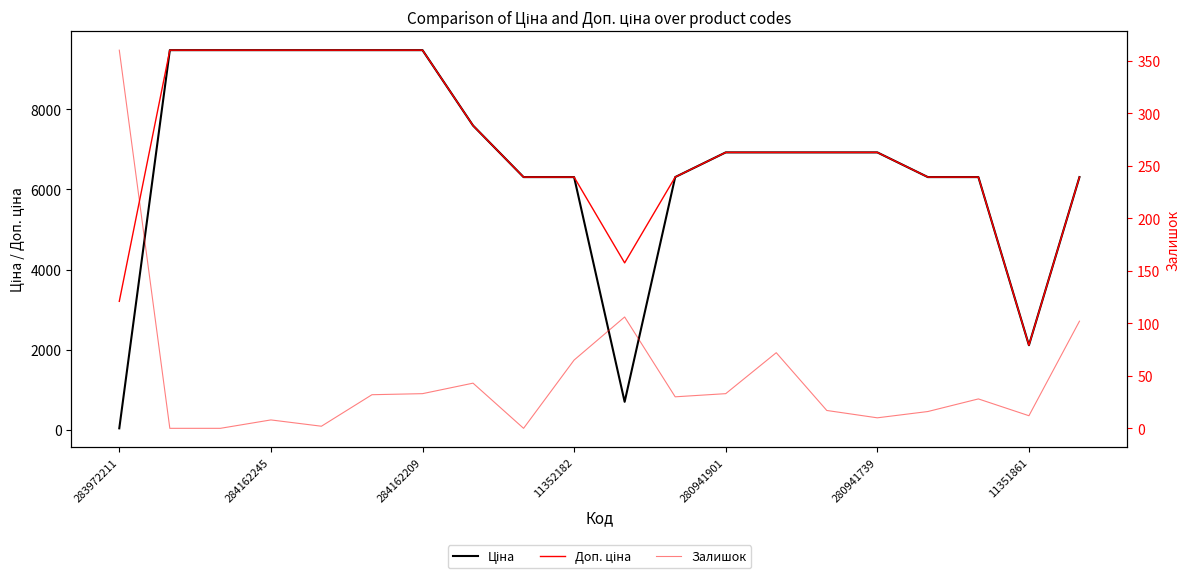

Between which two adjacent categories do Залишок and Ціна first intersect?

283972211 and 284162245